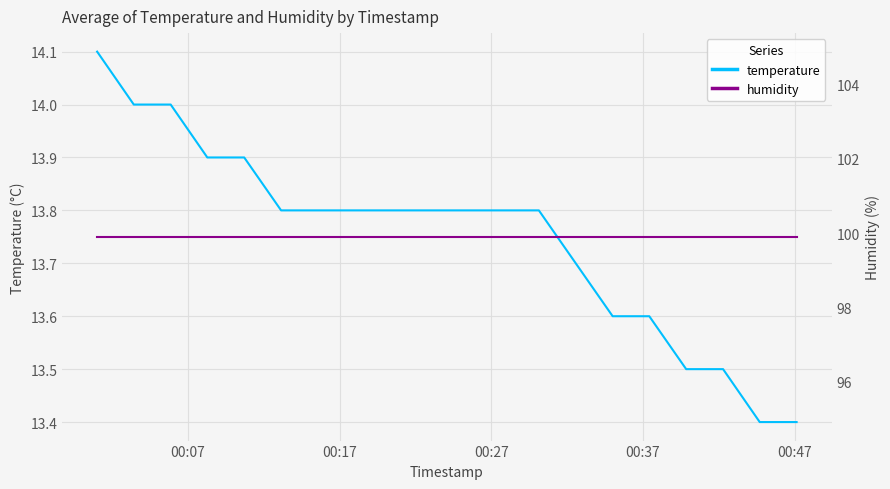

Rank the series by their average value, from lowest to highest.

temperature, humidity